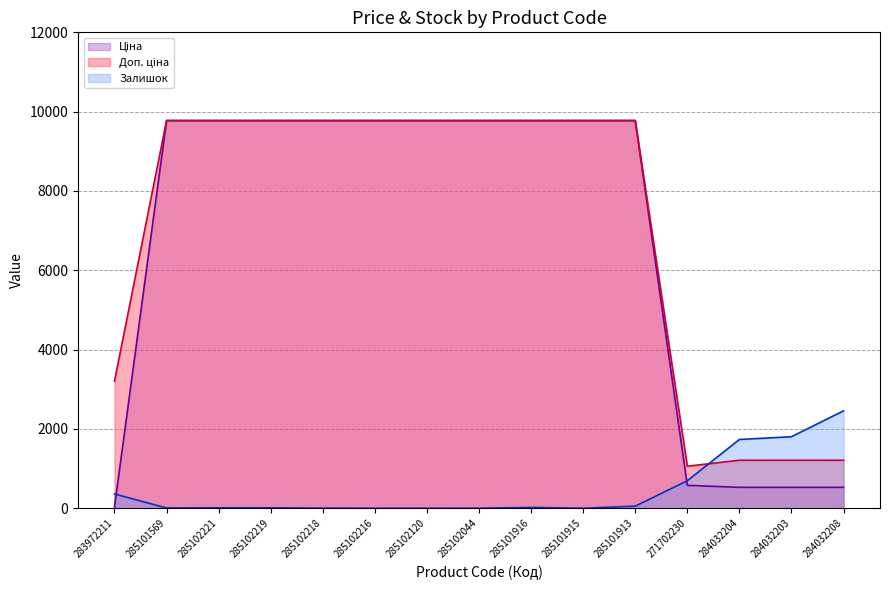

What is the value of the Ціна point at the 8th from the left?

9775.5